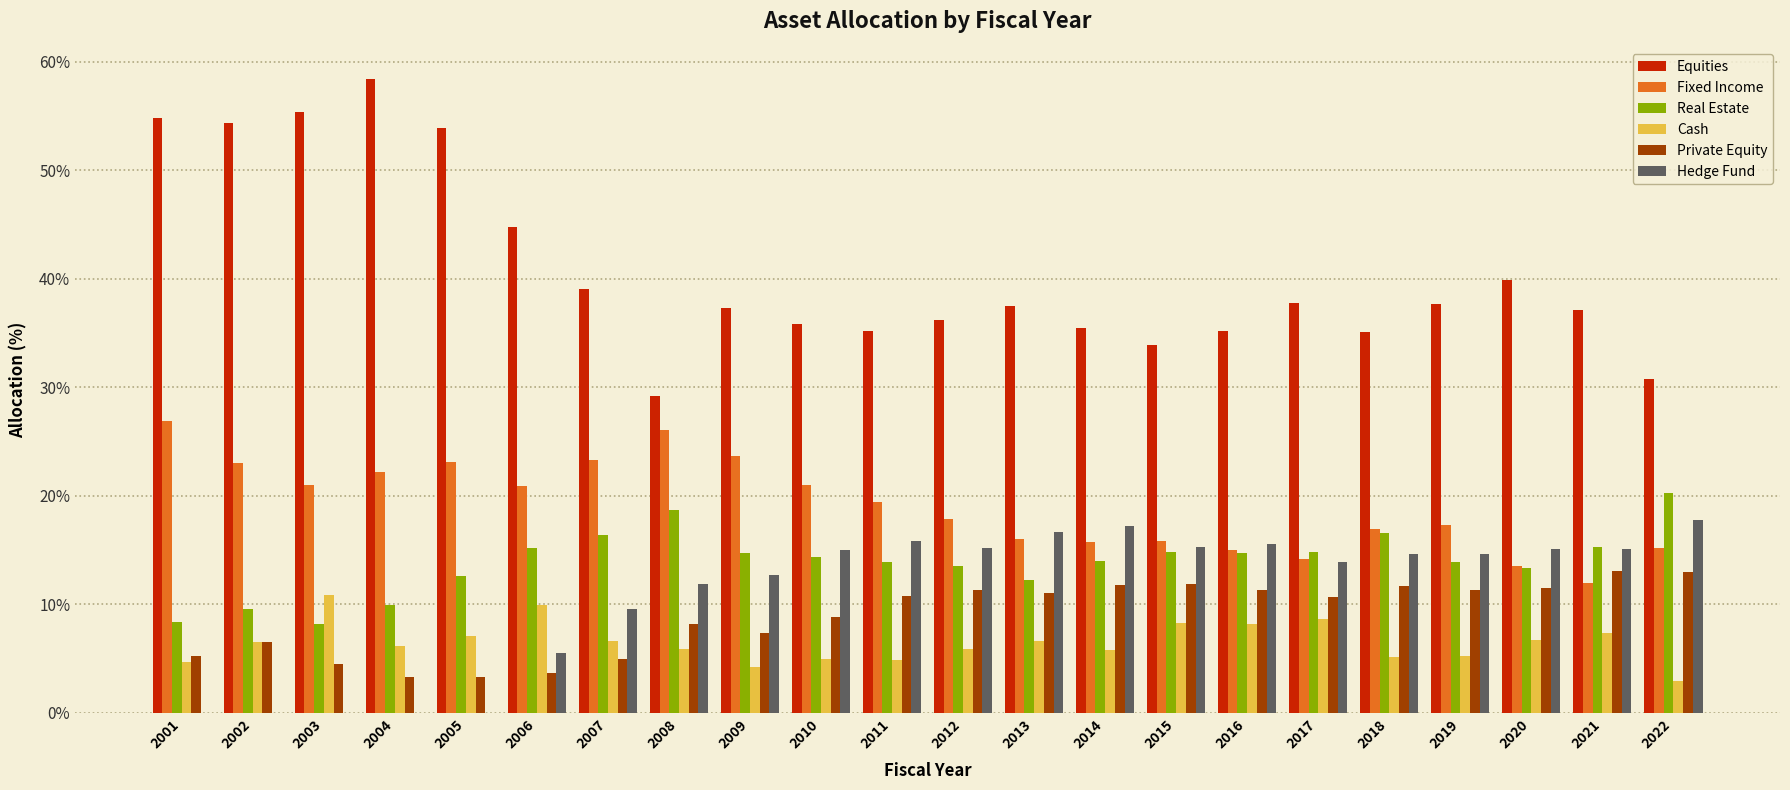

Read the Hedge Fund value at 2015.

15.3